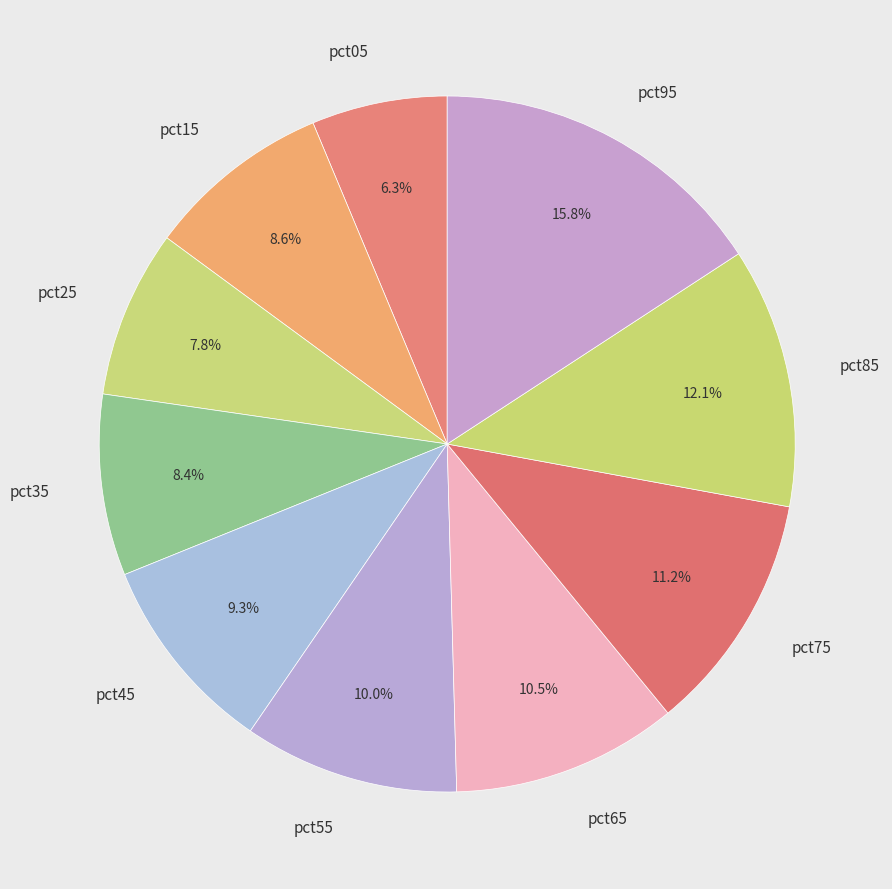

What percentage is the pct05 slice, to the nearest percent?

6%